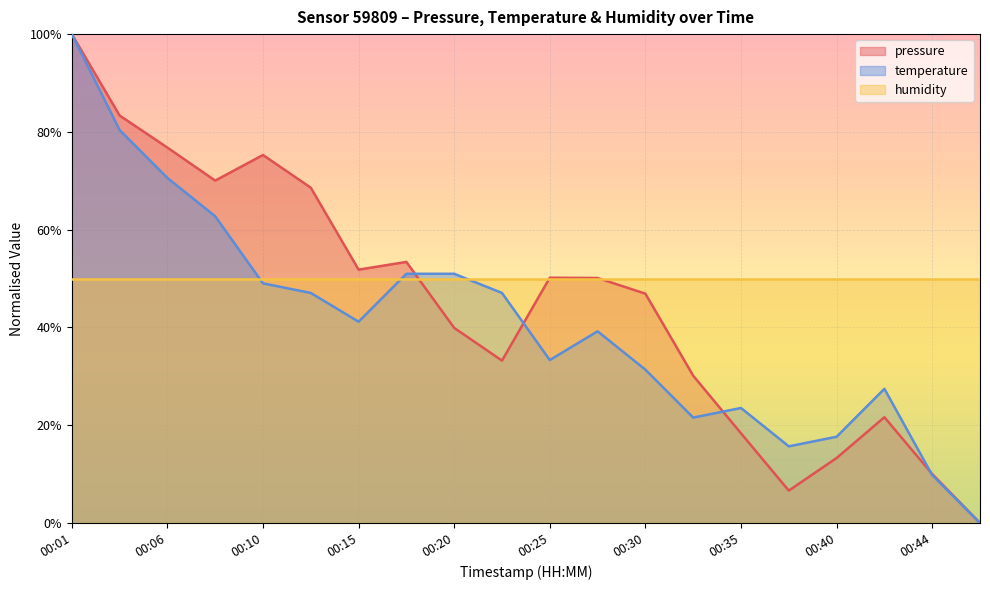

Rank the series by their average value, from lowest to highest.

temperature, pressure, humidity